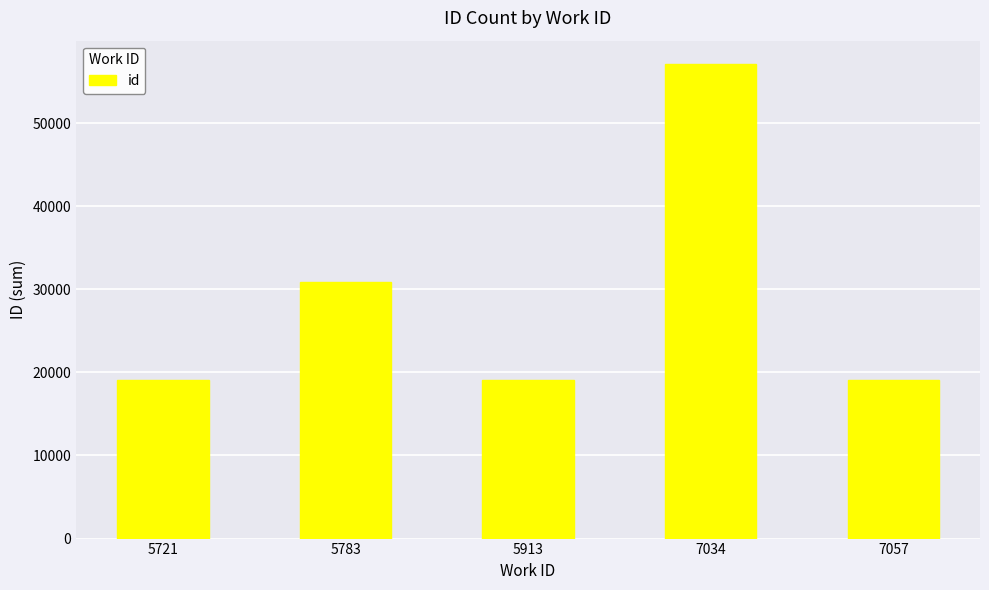

What is the maximum value shown in the chart?

57074